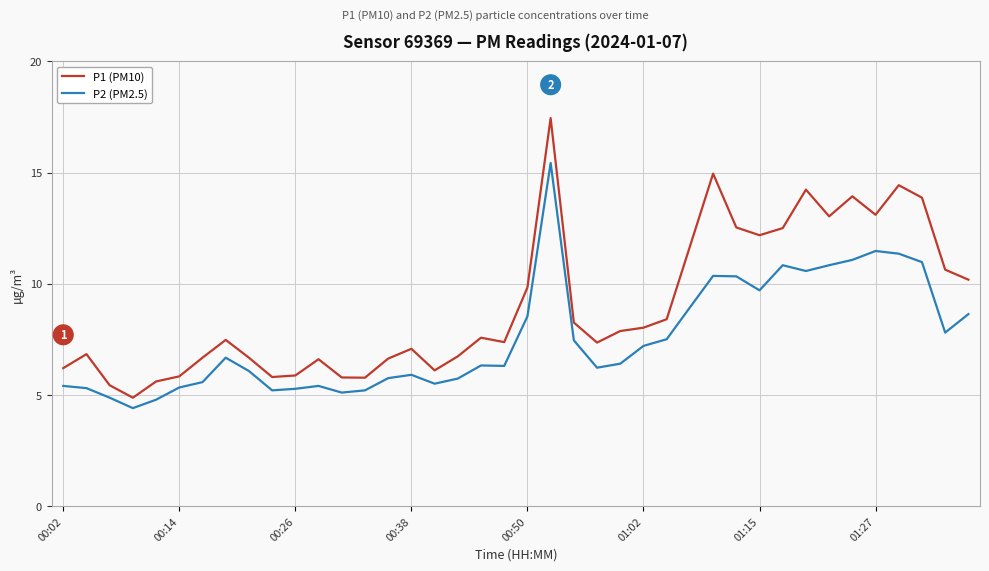

Rank the series by their average value, from lowest to highest.

P2 (PM2.5), P1 (PM10)